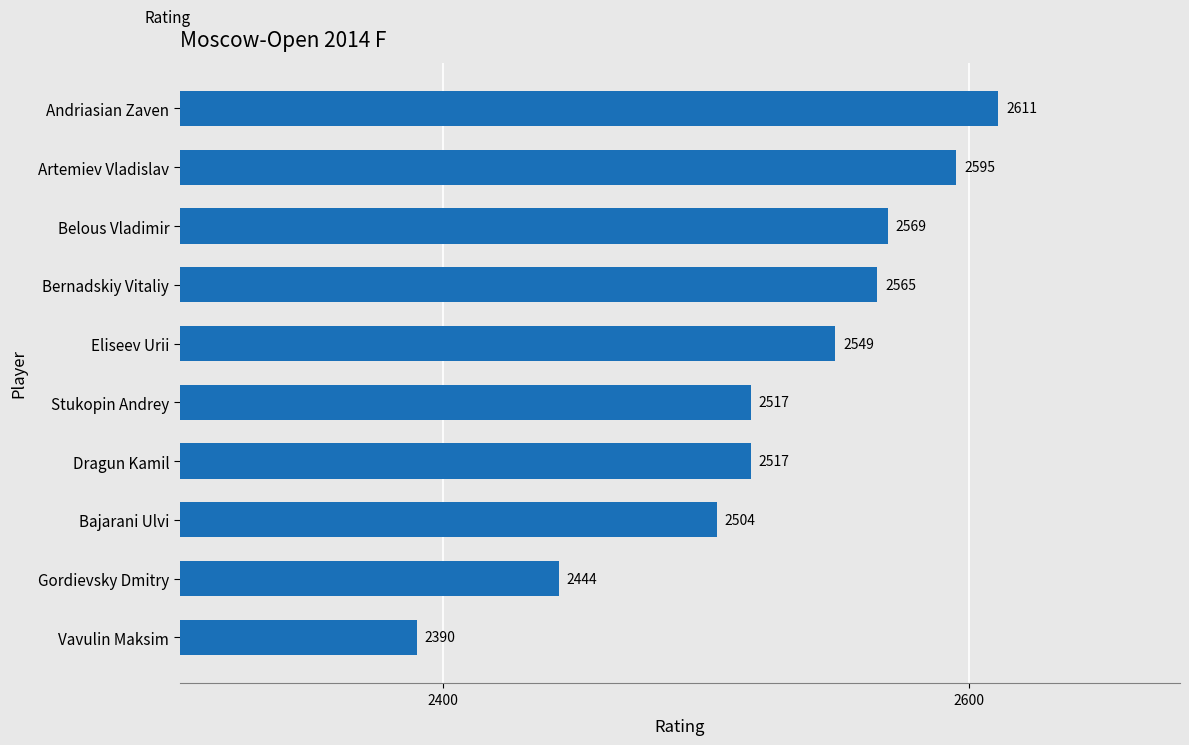

Reading bottom to top, what are all the values shown in this chart?

2390	2444	2504	2517	2517	2549	2565	2569	2595	2611